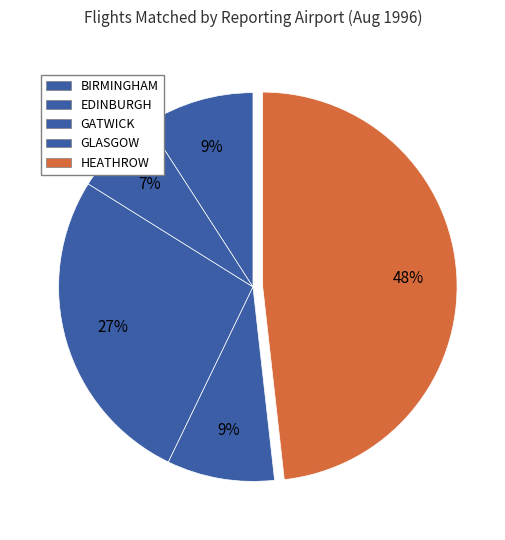

Is there a majority slice in this chart?

No